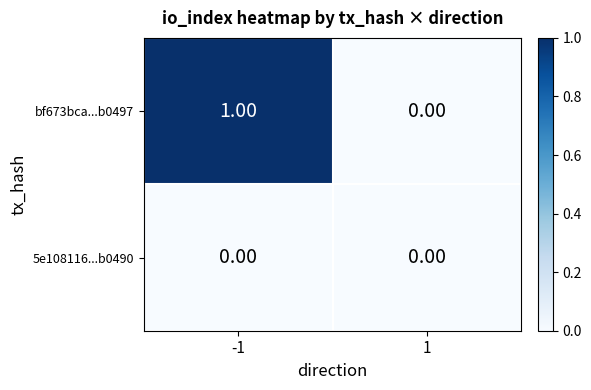

Which series has the largest range (max minus min)?

bf673bca...b0497